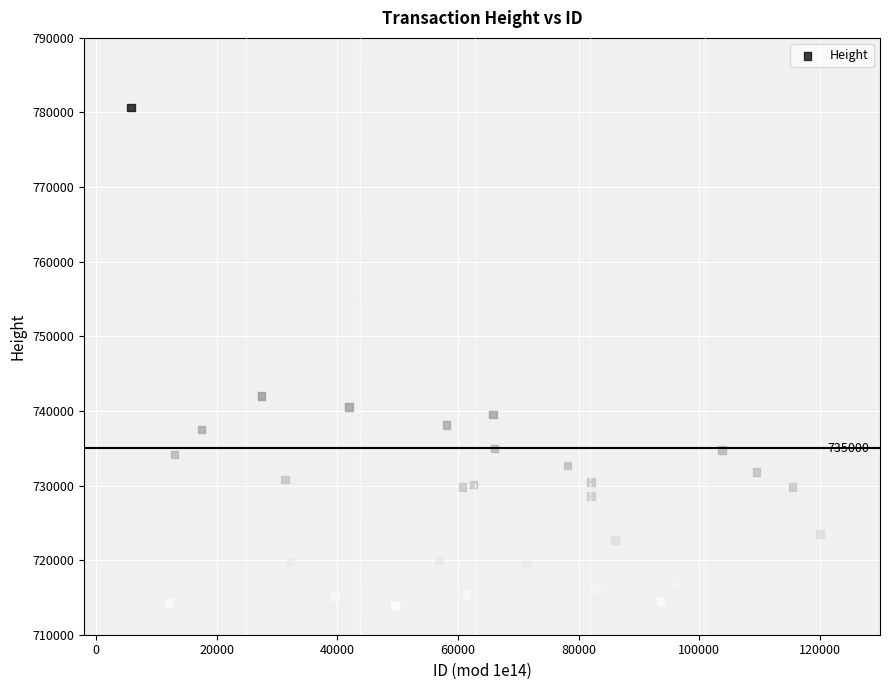

What Y value in the scatter plot is closest to 747291?

741988